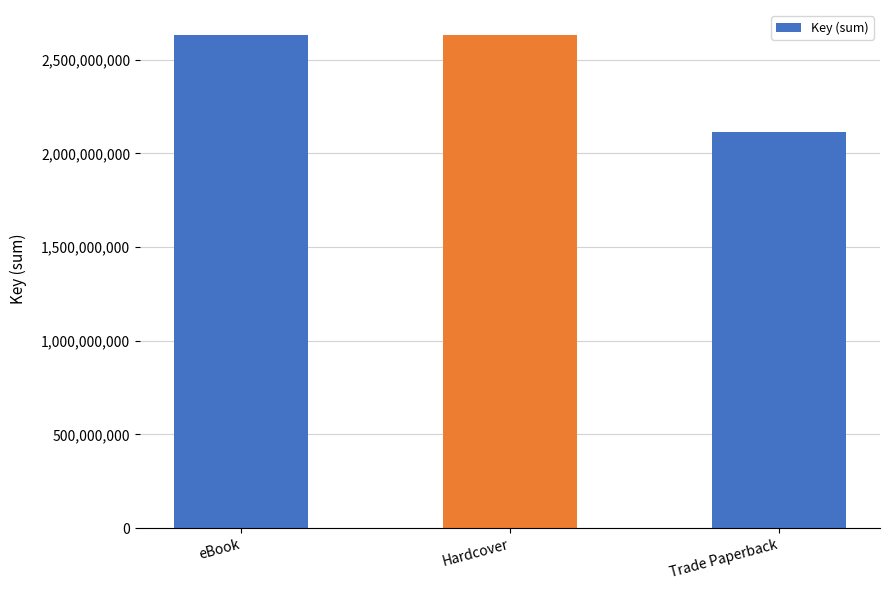

What is the approximate value at eBook, to the nearest 50?

2633885850